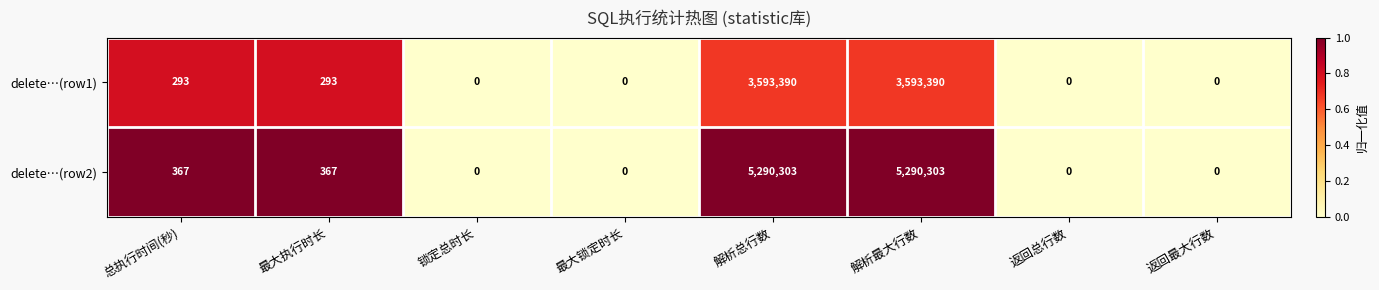

What is the greatest value displayed?

5290303